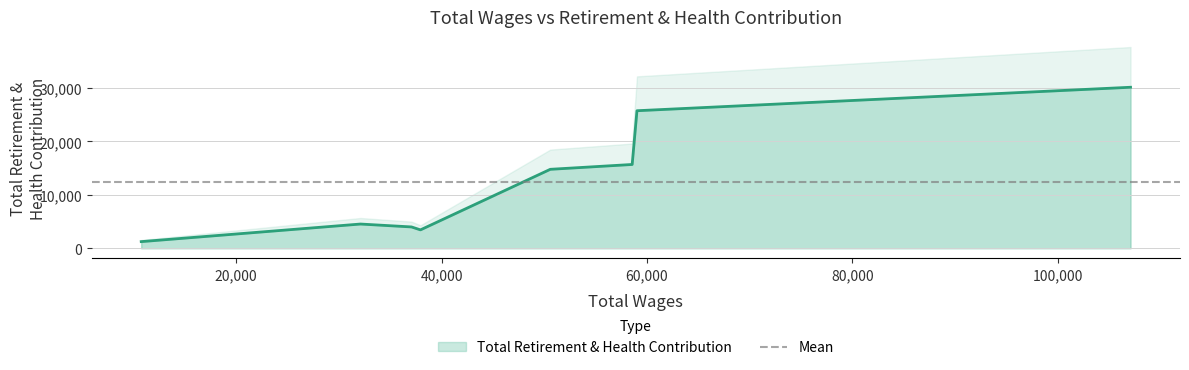

Reading left to right, what are all the values shown in this chart?

107082.0=30160	59027.0=25763	58561.0=15694	50589.0=14787	37948.0=3442	37077.0=3991	32110.0=4535	10763.0=1241